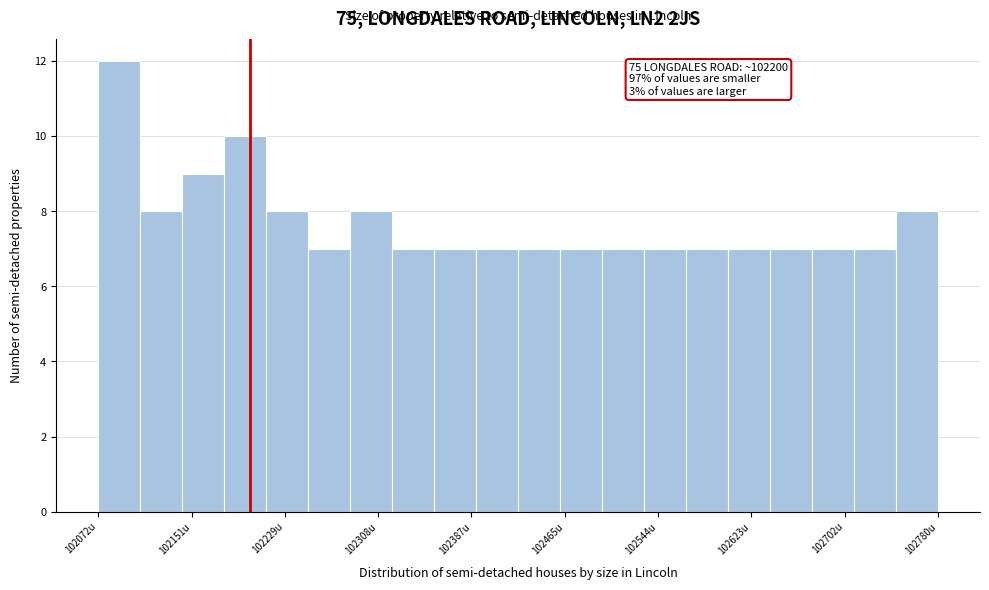

Read against the x-axis, roughly where is the centre of the tallest bar?

102090